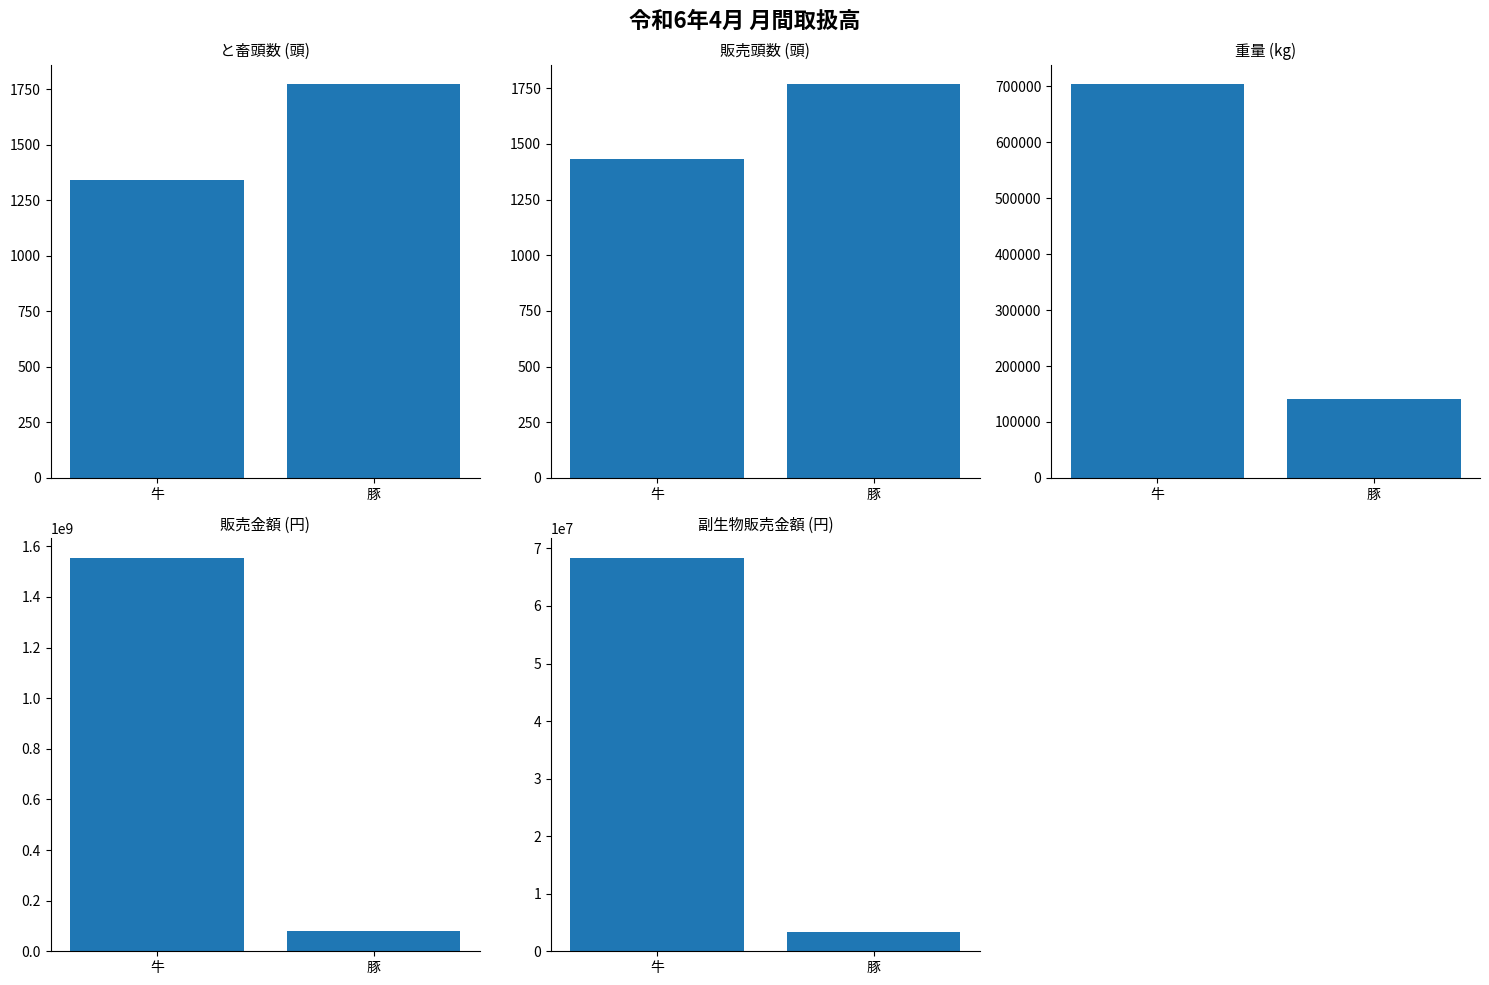

At which category is the sum across all series the highest?

牛